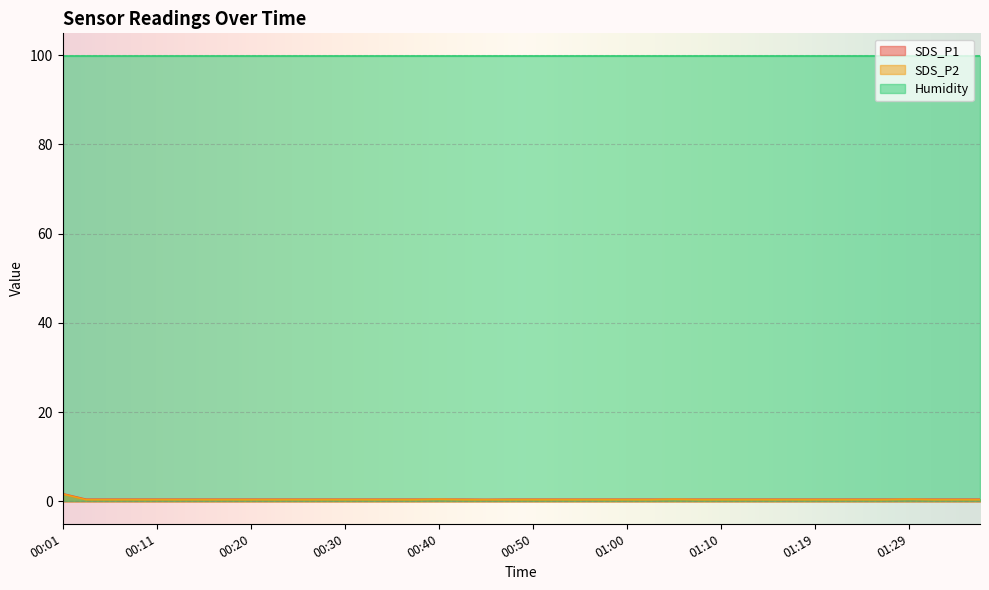

List the labels in order of SDS_P1 value, smallest first.

00:45, 00:03, 00:06, 00:08, 00:11, 00:13, 00:16, 00:18, 00:20, 00:23, 00:25, 00:28, 00:30, 00:33, 00:35, 00:38, 00:40, 00:43, 00:47, 00:50, 00:52, 00:55, 00:57, 01:00, 01:02, 01:05, 01:07, 01:10, 01:12, 01:15, 01:17, 01:19, 01:22, 01:24, 01:27, 01:29, 01:32, 01:34, 01:37, 00:01